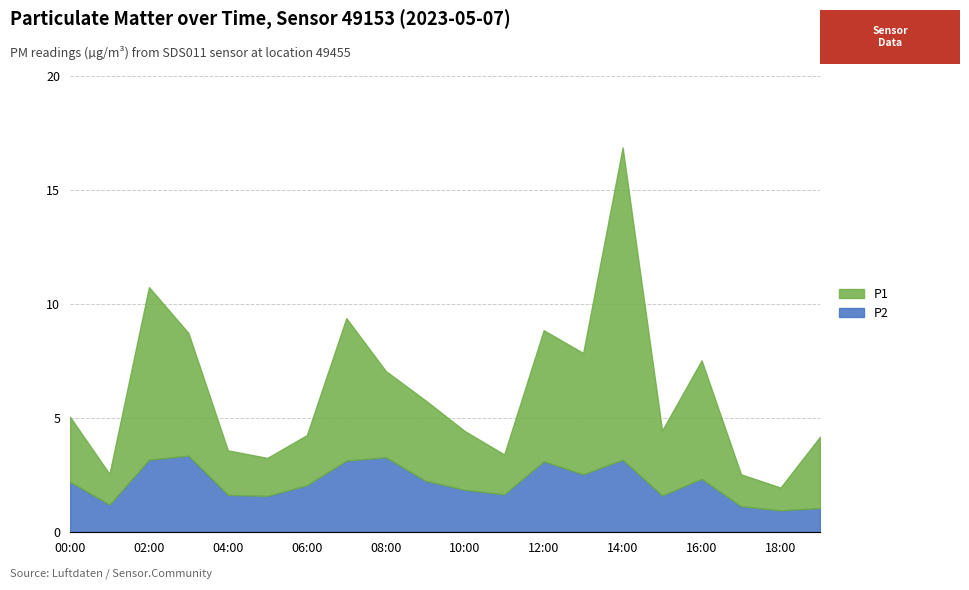

True or false: P1 and P2 cross at least once.

False